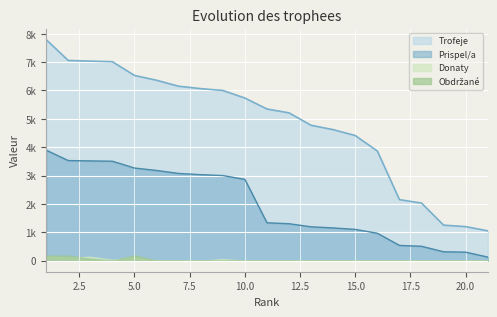

Which series has the largest range (max minus min)?

Trofeje